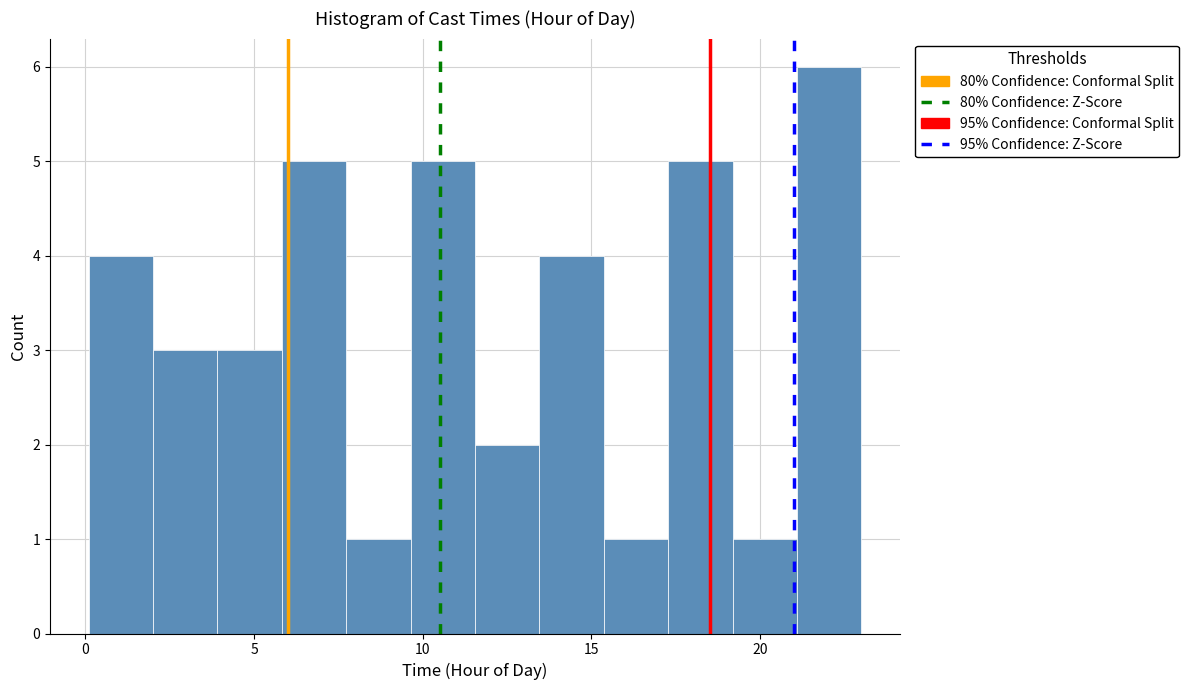

Read against the x-axis, roughly where is the centre of the tallest bar?

22.0